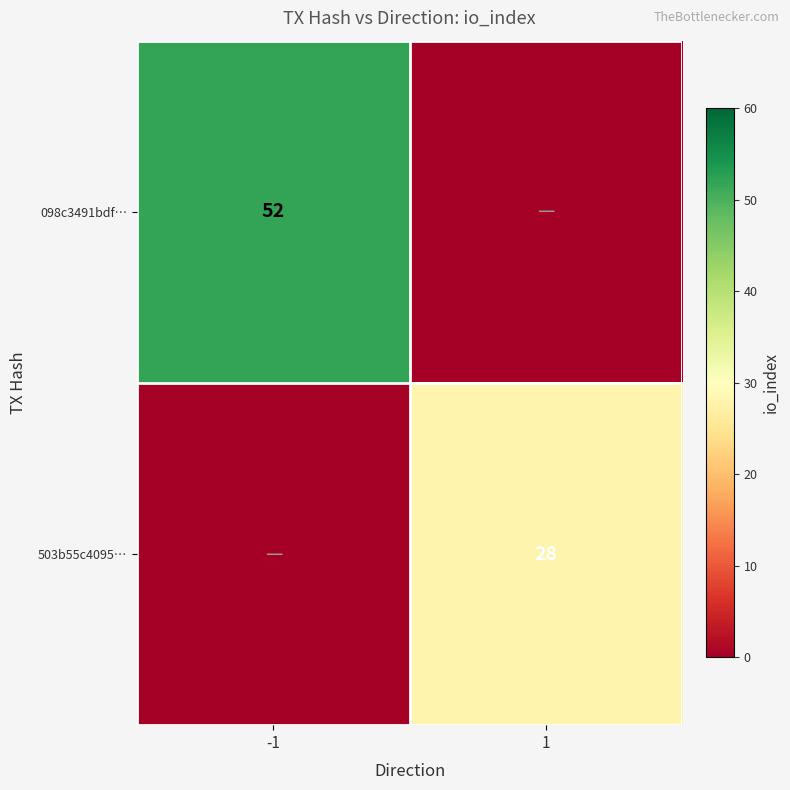

The 098c3491bdf… series shows 52 at -1. True or false?

True